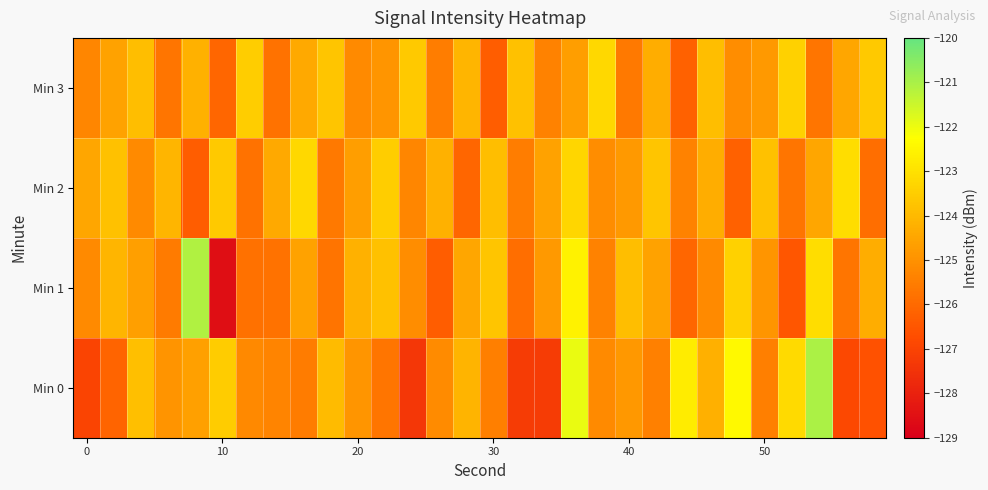

What is the minimum value shown in the chart?

-128.5